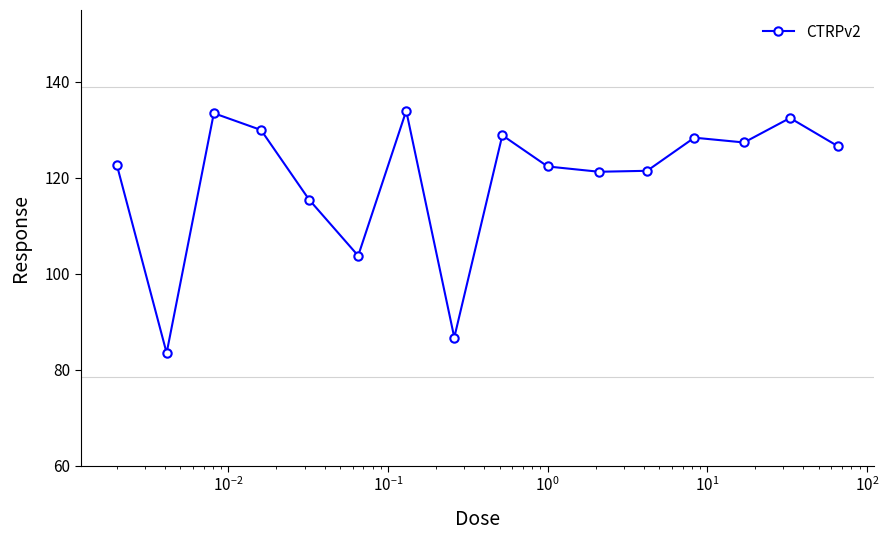

What is the minimum value shown in the chart?

83.5